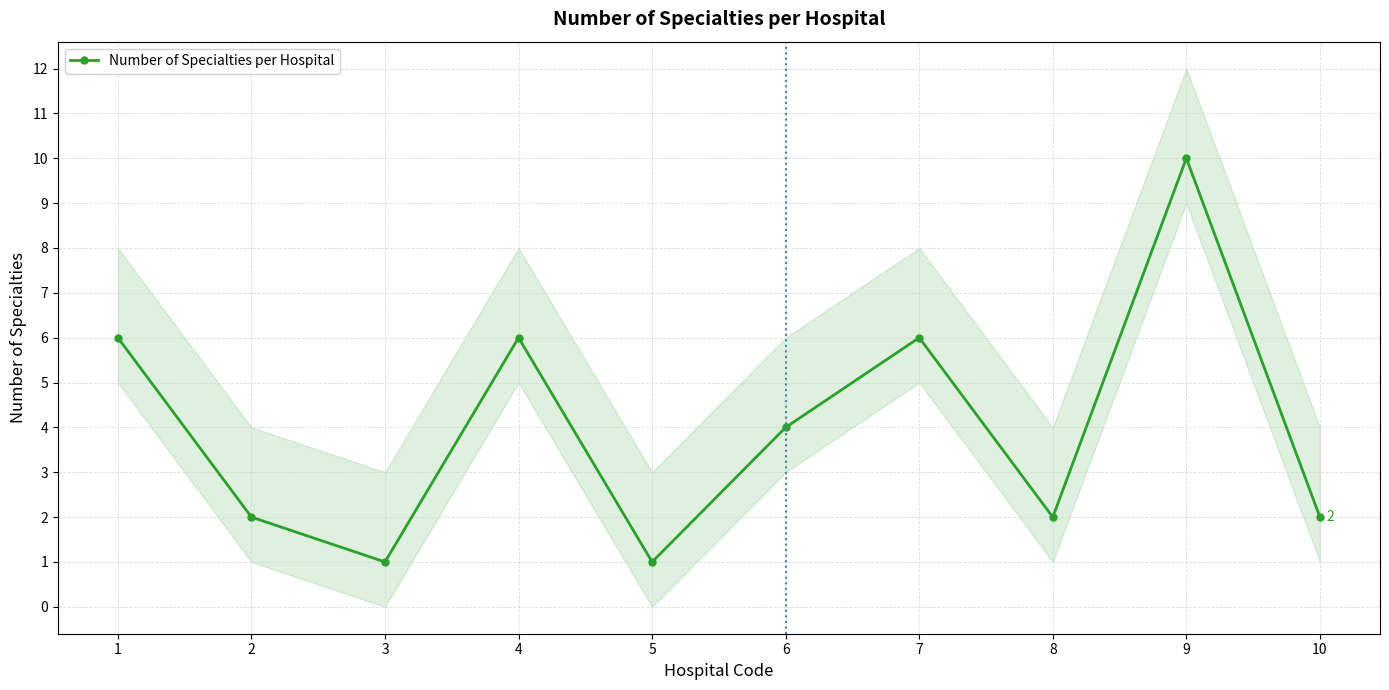

The Number of Specialties per Hospital series shows 1 at 8. True or false?

False